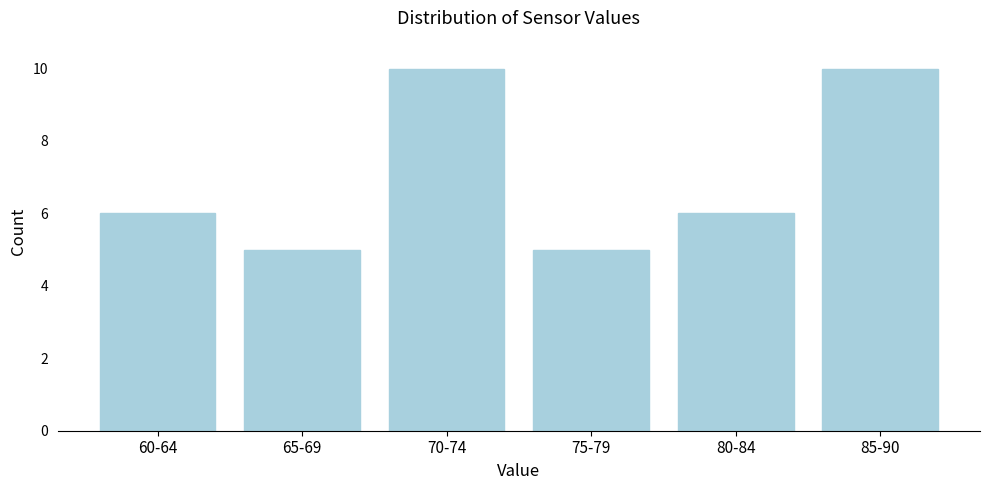

Reading left to right, list all the values displayed in this chart.

6	5	10	5	6	10